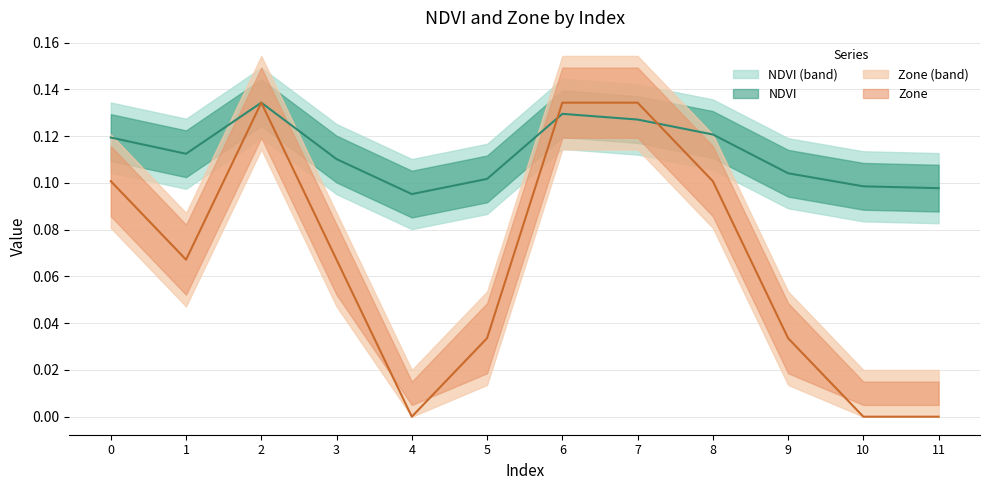

Which series ends up on top after the final intersection of NDVI and Zone?

NDVI